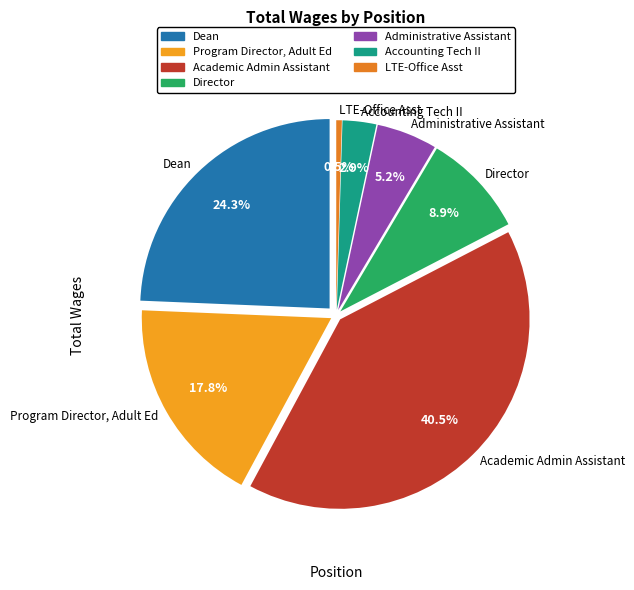

What percentage is the Accounting Tech II slice, to the nearest percent?

3%